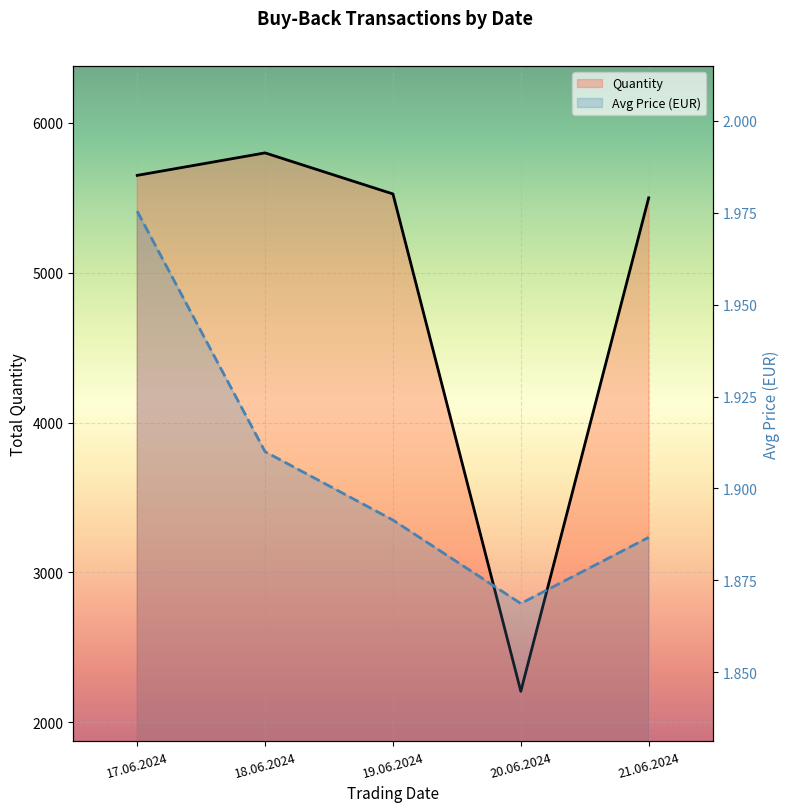

True or false: Quantity has more than 0 points higher than both neighbors.

True